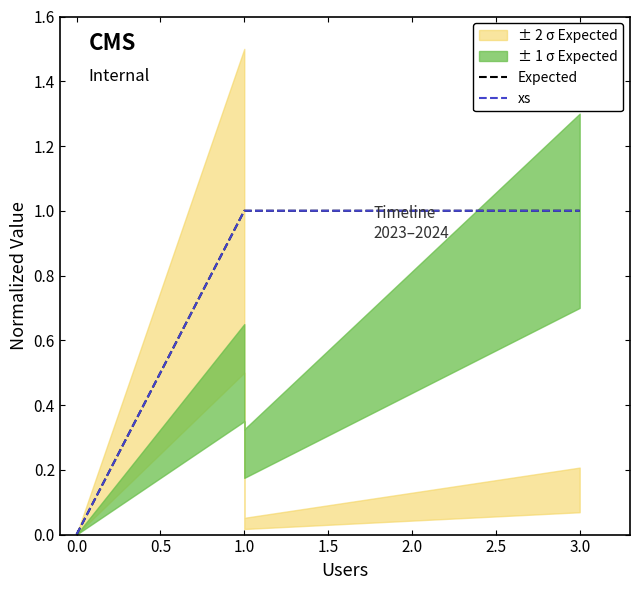

Which series has the largest total across all categories?

Expected